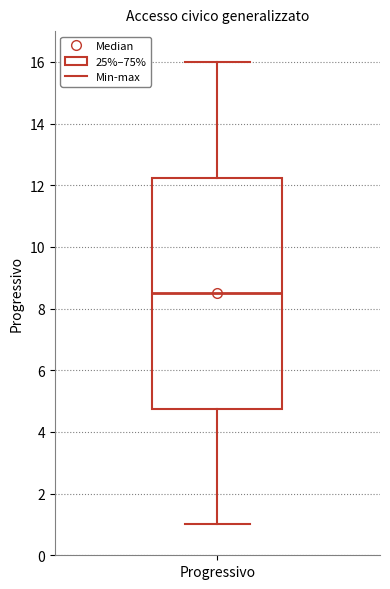

Transcribe this box plot: give where the median line is, the range the box spans, and where the two whiskers end, as read against the y-axis. The values are not printed on the chart, so give them approximately, as read against the axis.

median 8.6, box 4.8 to 12.2, whiskers 1.0 to 16.0